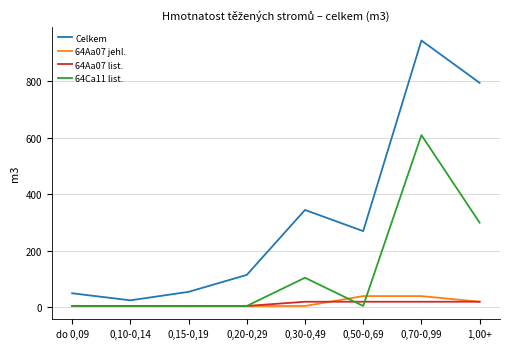

In Celkem, how many points are lower than both neighbors (excluding endpoints)?

2